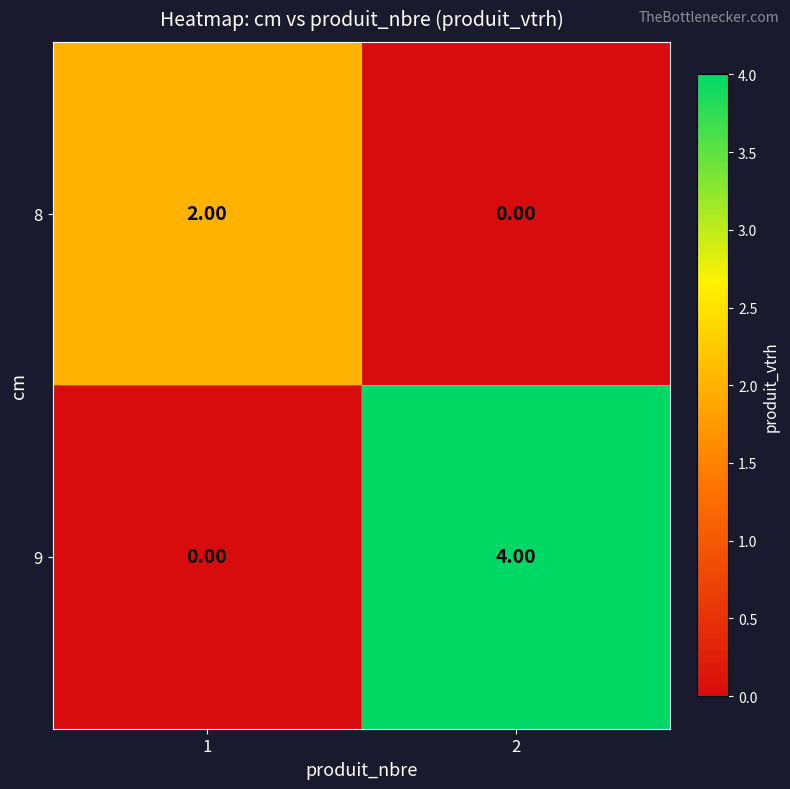

Count the number of data series in this chart.

2